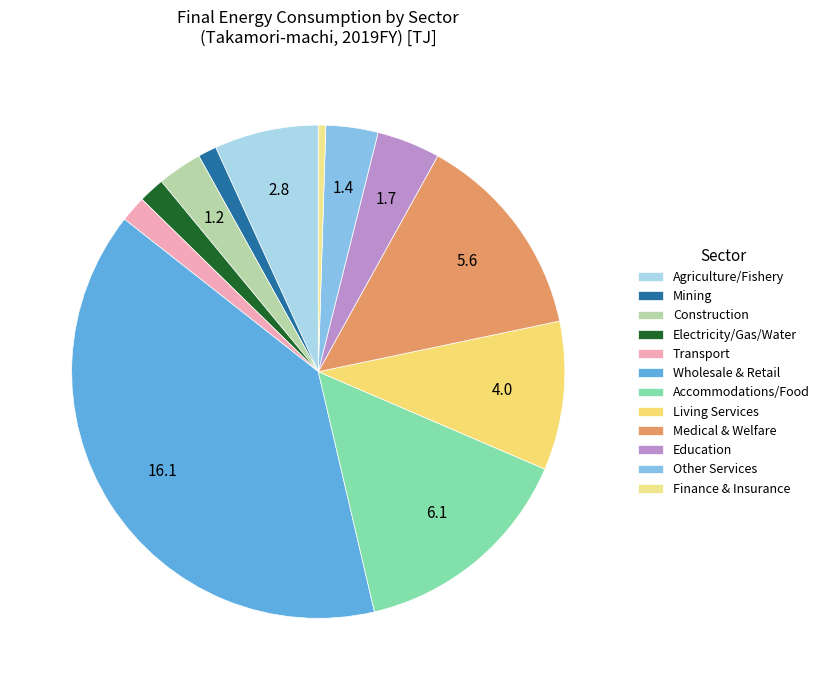

Is there a majority slice in this chart?

No